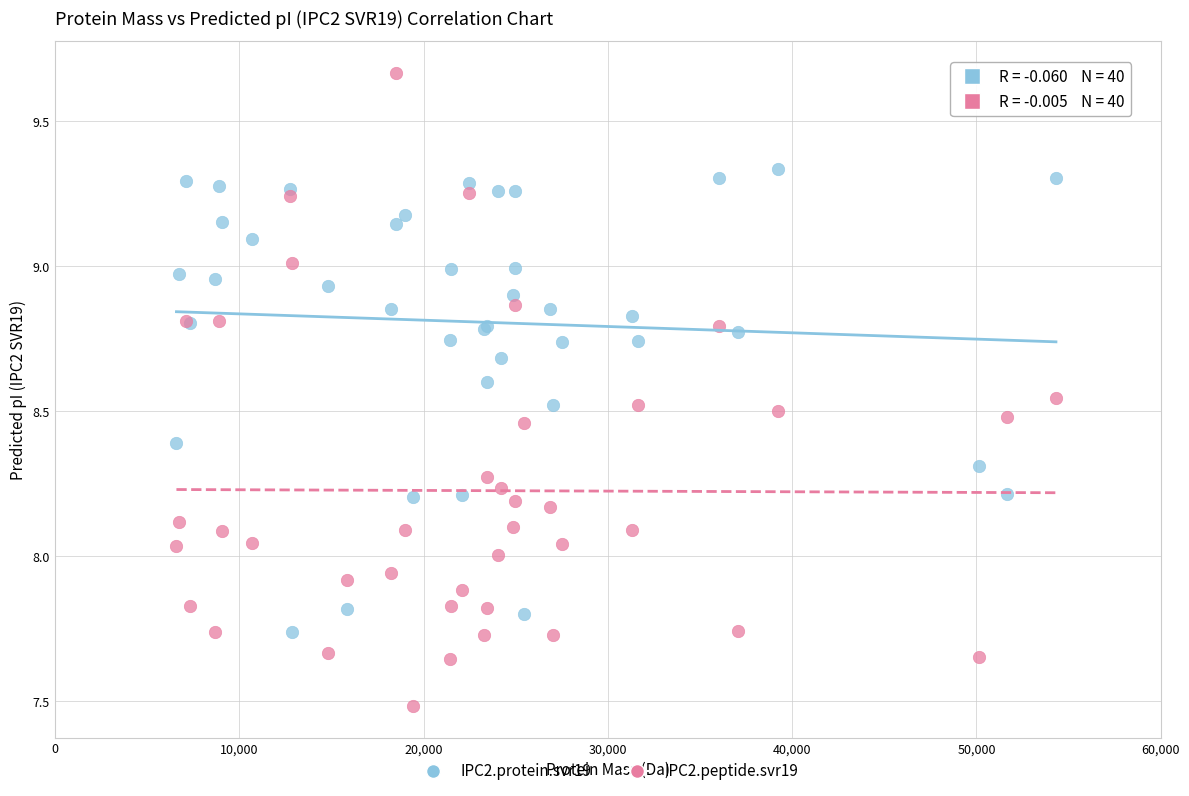

Which series contains the highest Y value?

IPC2.peptide.svr19